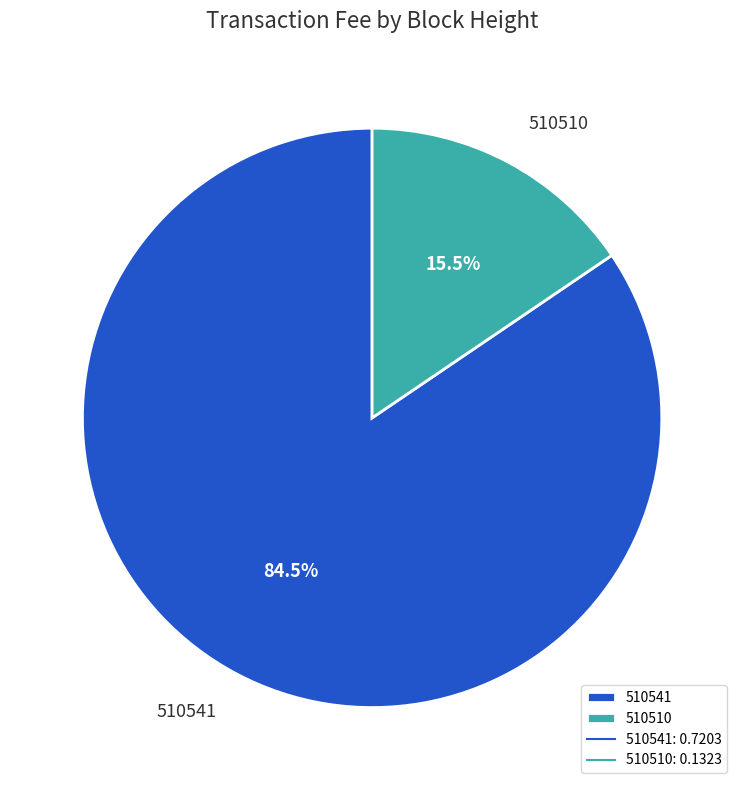

Does 510541 account for over 50% of the chart?

Yes